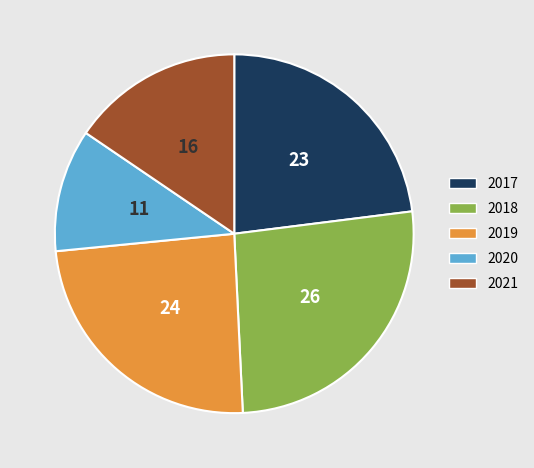

Is there any slice that represents more than half of the pie?

No